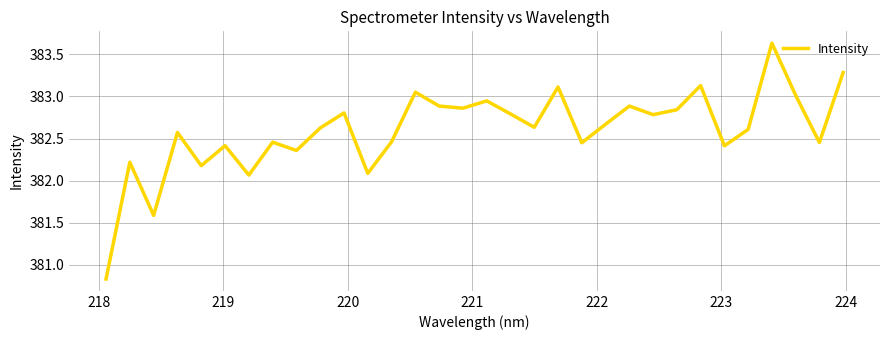

What is the difference between the maximum and minimum values?

2.8